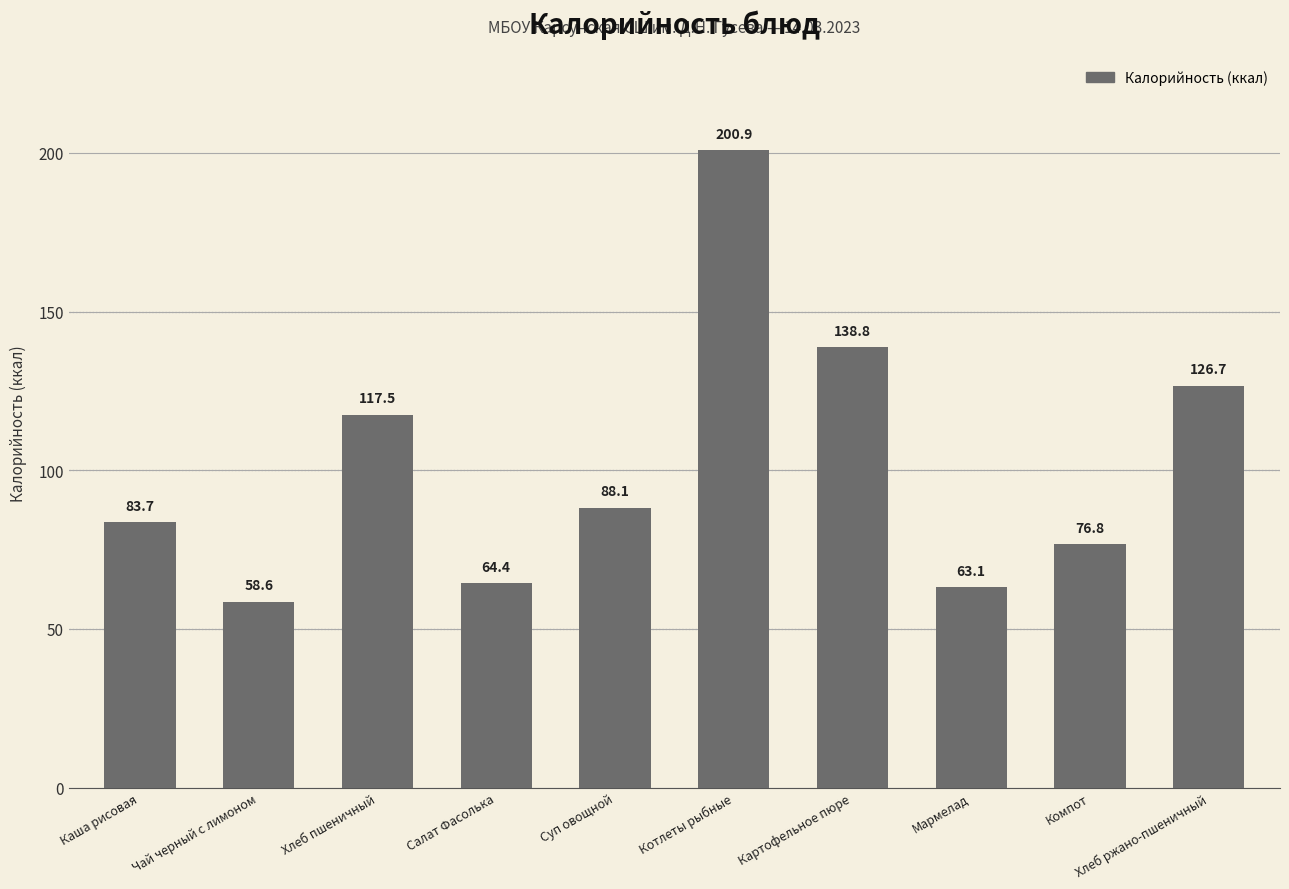

Does the chart contain any negative values?

No